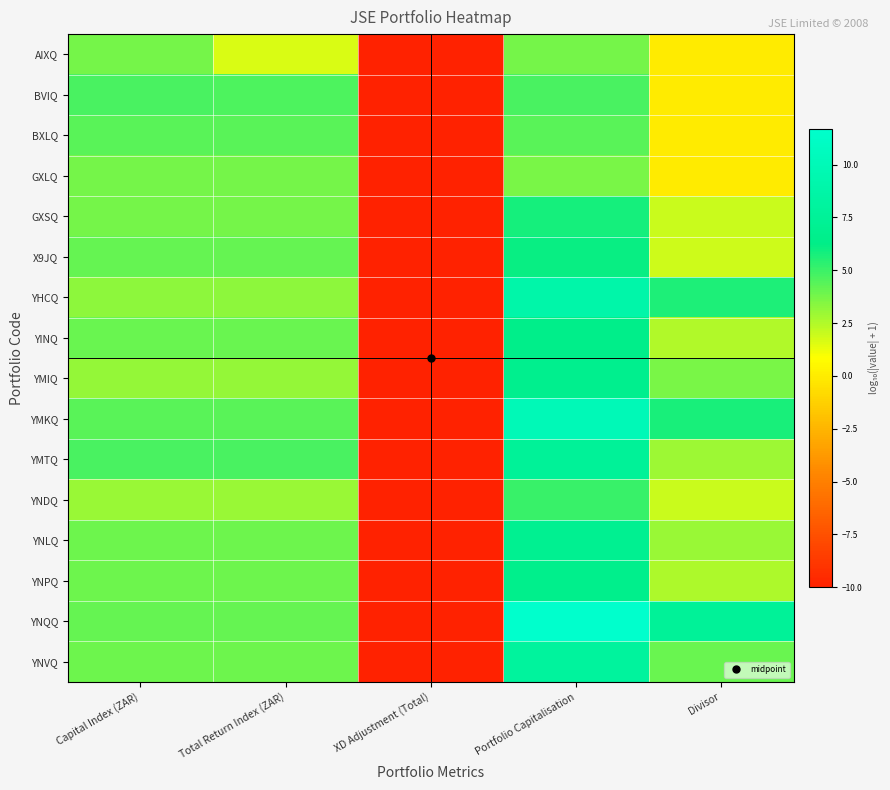

Reading left to right, what are all the values shown in this chart?

AIXQ: Capital Index (ZAR)=3.8	Total Return Index (ZAR)=1.7	XD Adjustment (Total)=-10.0	Portfolio Capitalisation=3.8	Divisor=0.0
BVIQ: Capital Index (ZAR)=4.7	Total Return Index (ZAR)=4.6	XD Adjustment (Total)=-10.0	Portfolio Capitalisation=4.7	Divisor=0.0
BXLQ: Capital Index (ZAR)=4.4	Total Return Index (ZAR)=4.4	XD Adjustment (Total)=-10.0	Portfolio Capitalisation=4.4	Divisor=0.0
GXLQ: Capital Index (ZAR)=3.7	Total Return Index (ZAR)=3.7	XD Adjustment (Total)=-10.0	Portfolio Capitalisation=3.7	Divisor=-0.0
GXSQ: Capital Index (ZAR)=3.8	Total Return Index (ZAR)=3.8	XD Adjustment (Total)=-10.0	Portfolio Capitalisation=5.8	Divisor=2.0
X9JQ: Capital Index (ZAR)=4.1	Total Return Index (ZAR)=4.1	XD Adjustment (Total)=-10.0	Portfolio Capitalisation=6.1	Divisor=1.9
YHCQ: Capital Index (ZAR)=3.3	Total Return Index (ZAR)=3.3	XD Adjustment (Total)=-10.0	Portfolio Capitalisation=8.9	Divisor=5.6
YINQ: Capital Index (ZAR)=4.0	Total Return Index (ZAR)=4.0	XD Adjustment (Total)=-10.0	Portfolio Capitalisation=6.5	Divisor=2.5
YMIQ: Capital Index (ZAR)=3.1	Total Return Index (ZAR)=3.1	XD Adjustment (Total)=-10.0	Portfolio Capitalisation=6.8	Divisor=3.7
YMKQ: Capital Index (ZAR)=4.4	Total Return Index (ZAR)=4.4	XD Adjustment (Total)=-10.0	Portfolio Capitalisation=10.1	Divisor=5.7
YMTQ: Capital Index (ZAR)=4.7	Total Return Index (ZAR)=4.7	XD Adjustment (Total)=-10.0	Portfolio Capitalisation=7.6	Divisor=2.9
YNDQ: Capital Index (ZAR)=3.0	Total Return Index (ZAR)=3.0	XD Adjustment (Total)=-10.0	Portfolio Capitalisation=5.0	Divisor=2.0
YNLQ: Capital Index (ZAR)=4.0	Total Return Index (ZAR)=4.0	XD Adjustment (Total)=-10.0	Portfolio Capitalisation=7.0	Divisor=3.0
YNPQ: Capital Index (ZAR)=4.0	Total Return Index (ZAR)=4.0	XD Adjustment (Total)=-10.0	Portfolio Capitalisation=6.6	Divisor=2.6
YNQQ: Capital Index (ZAR)=4.1	Total Return Index (ZAR)=4.1	XD Adjustment (Total)=-10.0	Portfolio Capitalisation=11.7	Divisor=7.6
YNVQ: Capital Index (ZAR)=4.0	Total Return Index (ZAR)=4.0	XD Adjustment (Total)=-10.0	Portfolio Capitalisation=8.0	Divisor=4.0